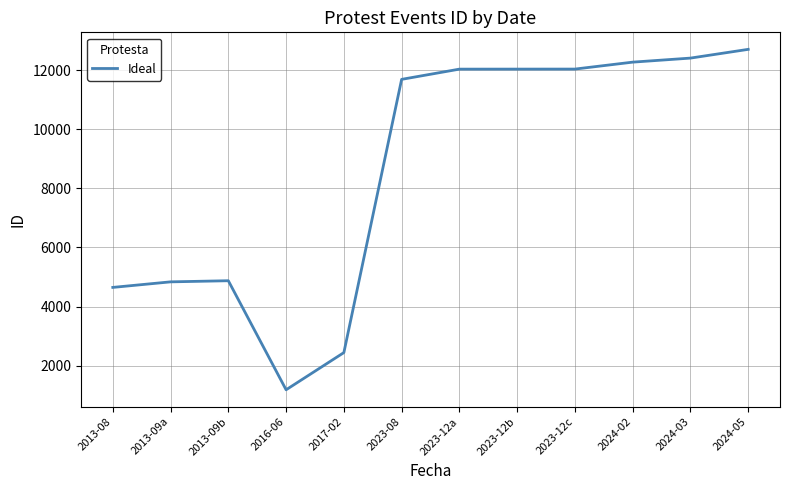

What is the difference between the maximum and minimum values?

11529